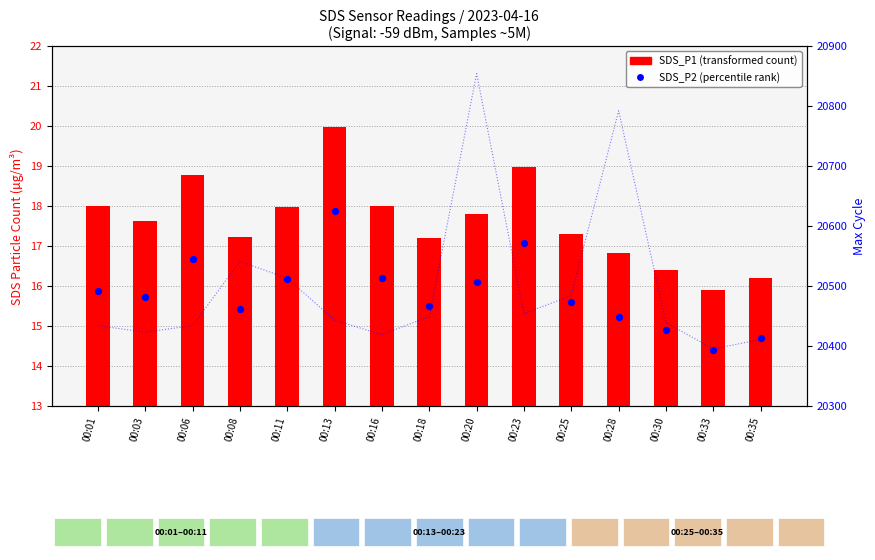

Which series has the largest total across all categories?

SDS_P1